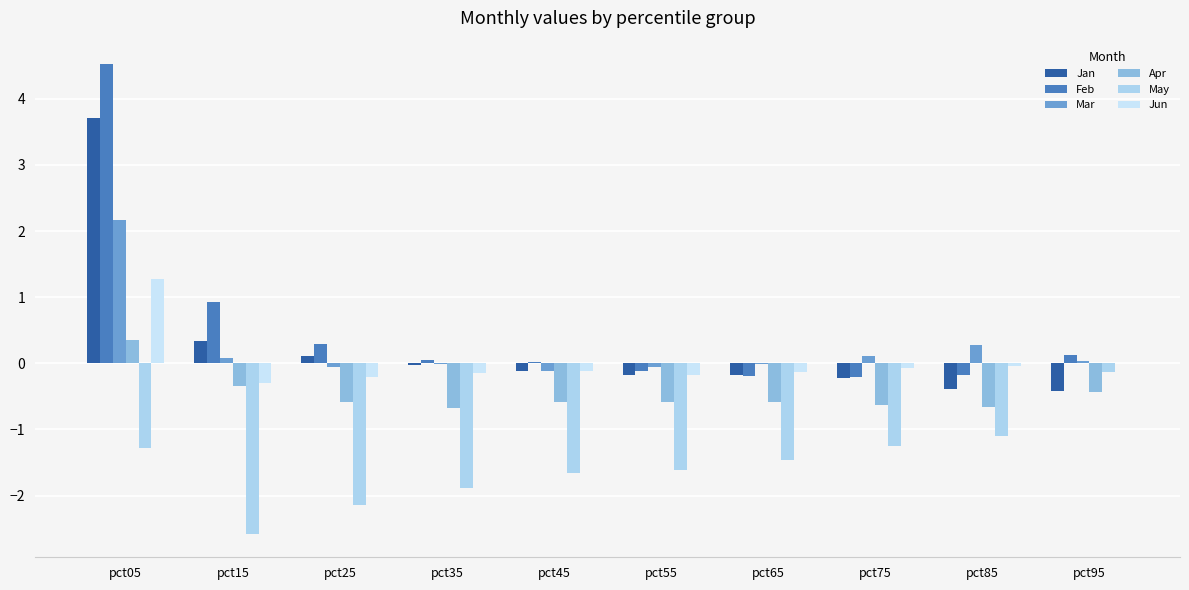

True or false: Jun has a value of 0.0 at pct95.

False